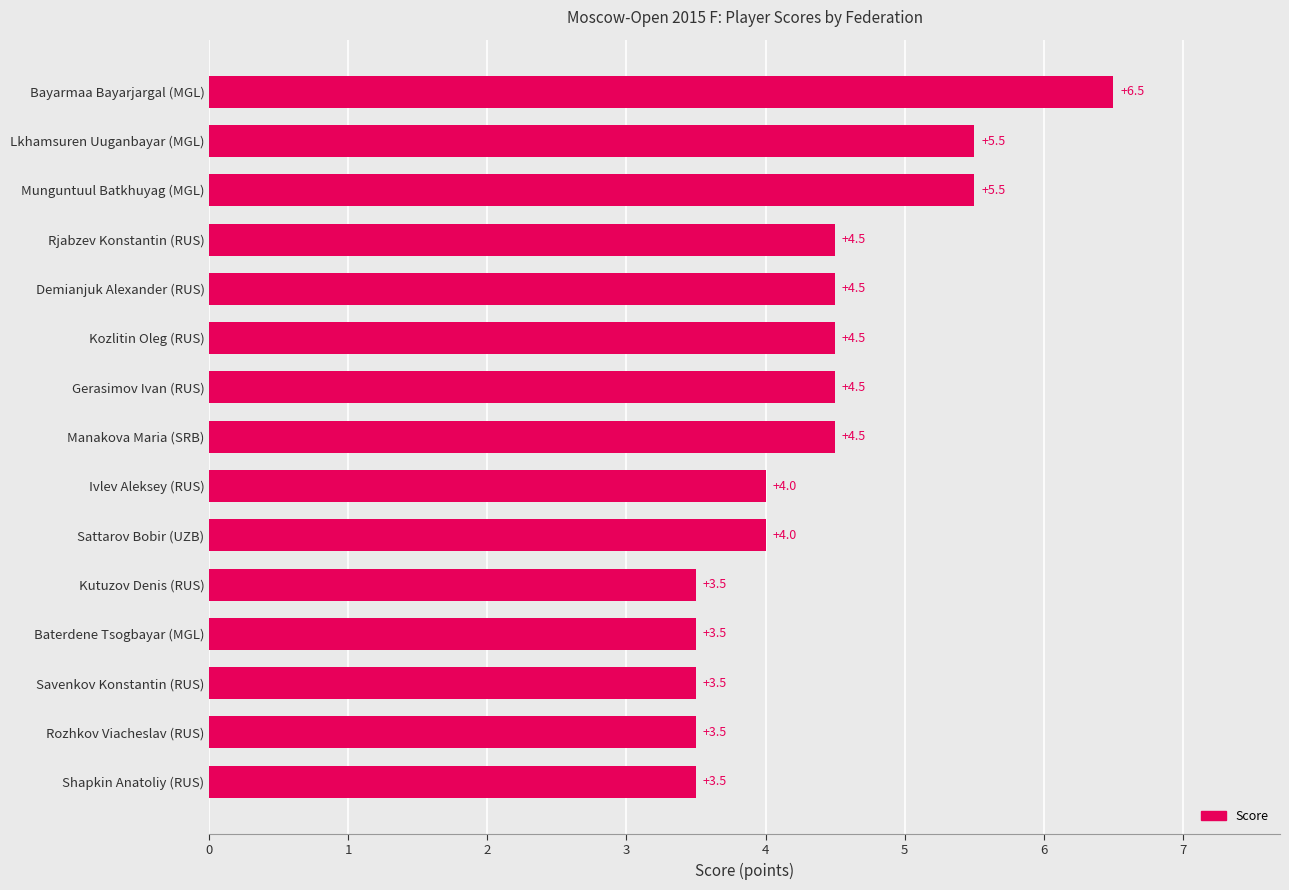

Reading bottom to top, extract all data points from this chart.

Shapkin Anatoliy (RUS)=3.5	Rozhkov Viacheslav (RUS)=3.5	Savenkov Konstantin (RUS)=3.5	Baterdene Tsogbayar (MGL)=3.5	Kutuzov Denis (RUS)=3.5	Sattarov Bobir (UZB)=4.0	Ivlev Aleksey (RUS)=4.0	Manakova Maria (SRB)=4.5	Gerasimov Ivan (RUS)=4.5	Kozlitin Oleg (RUS)=4.5	Demianjuk Alexander (RUS)=4.5	Rjabzev Konstantin (RUS)=4.5	Munguntuul Batkhuyag (MGL)=5.5	Lkhamsuren Uuganbayar (MGL)=5.5	Bayarmaa Bayarjargal (MGL)=6.5